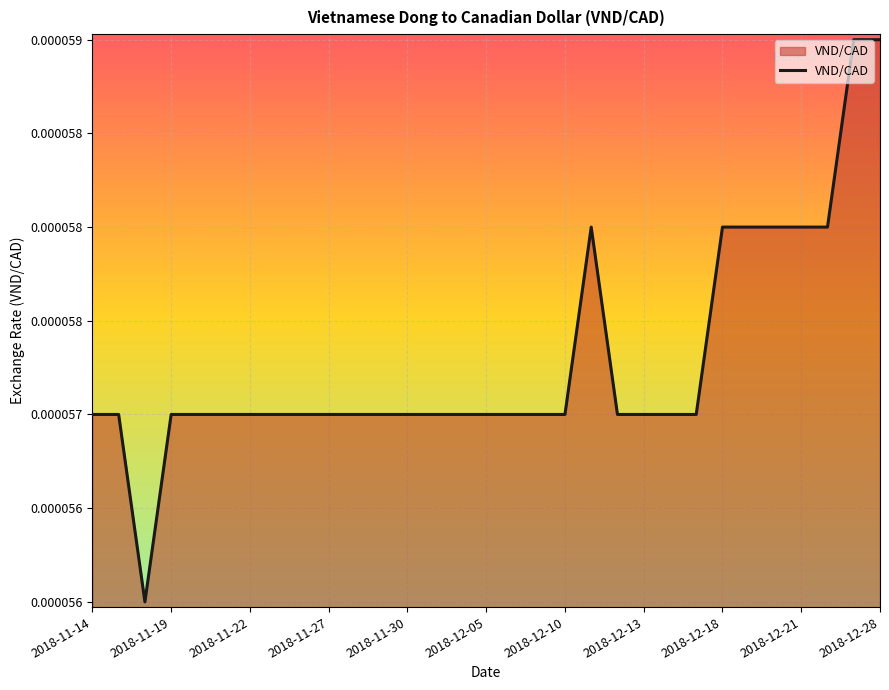

Does the chart have visible grid lines?

Yes